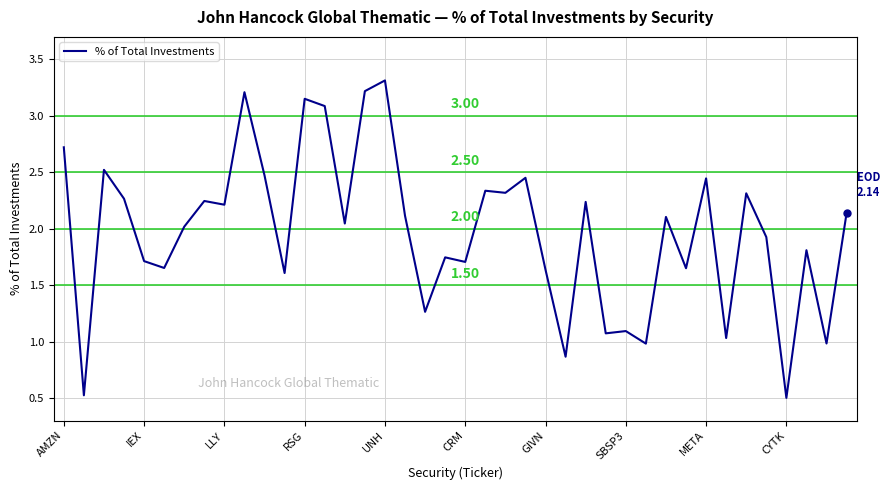

What is the difference between the maximum and minimum values?

2.8